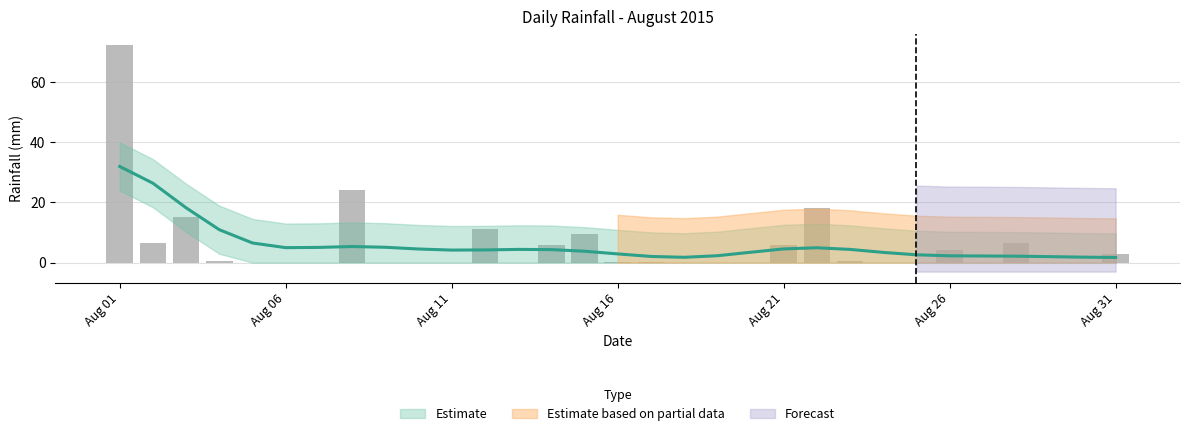

Reading right to left, extract all data points from this chart.

2.8	0.0	0.0	6.6	0.0	4.2	0.0	0.0	0.6	18.2	6.0	0.0	0.0	0.0	0.2	0.2	9.6	6.0	0.0	11.0	0.0	0.0	0.0	24.2	0.0	0.0	0.0	0.4	15.2	6.6	72.2